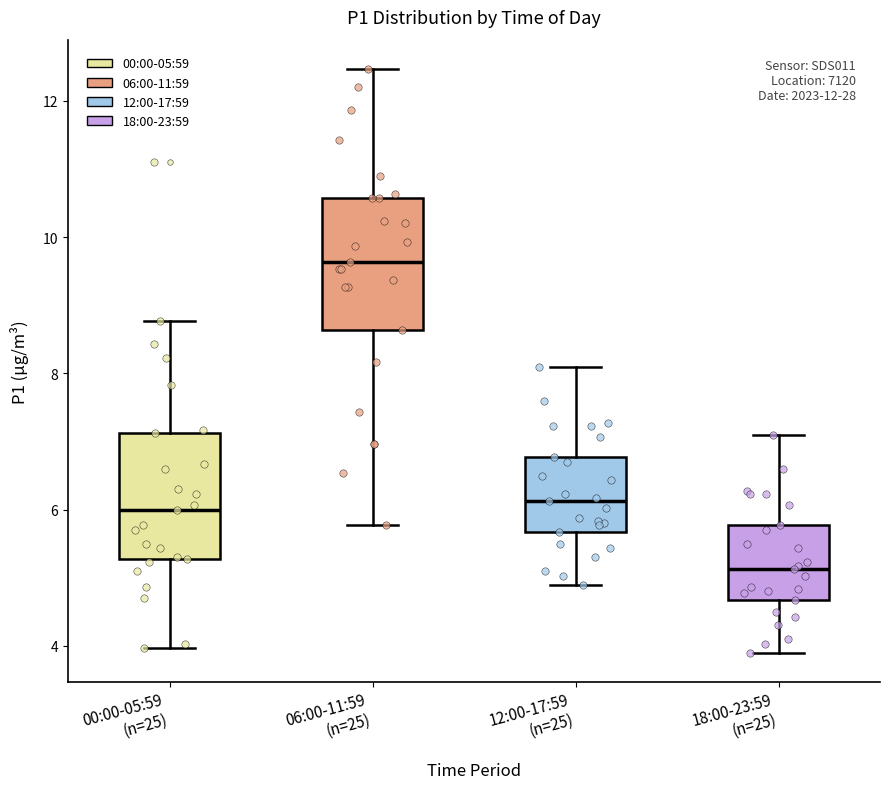

Reading left to right, read every box against the y-axis: the position of its median line, the range the box covers, and the ends of its whiskers. The values are not printed on the chart, so give them approximately, as read against the axis.

00:00-05:59 (n=25): median 6.0, box 5.2 to 7.2, whiskers 4.0 to 8.8
06:00-11:59 (n=25): median 9.6, box 8.6 to 10.6, whiskers 5.8 to 12.4
12:00-17:59 (n=25): median 6.2, box 5.6 to 6.8, whiskers 5.0 to 8.2
18:00-23:59 (n=25): median 5.2, box 4.6 to 5.8, whiskers 4.0 to 7.2